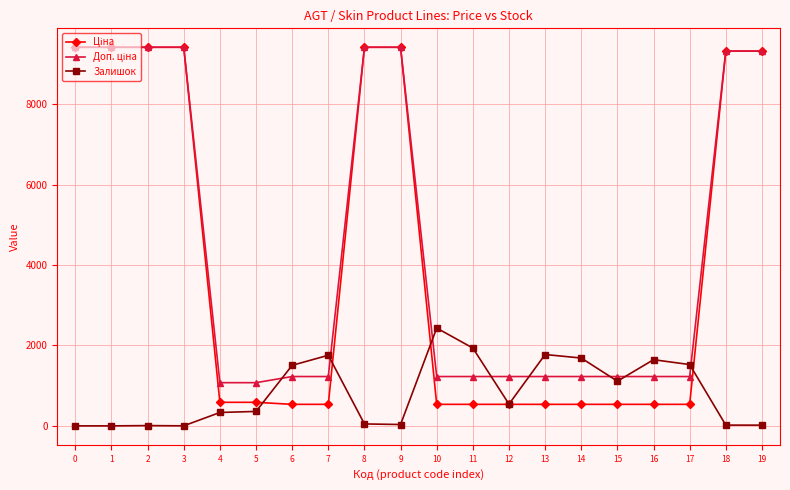

What is the value of the Залишок point at the 14th from the left?

1775.0